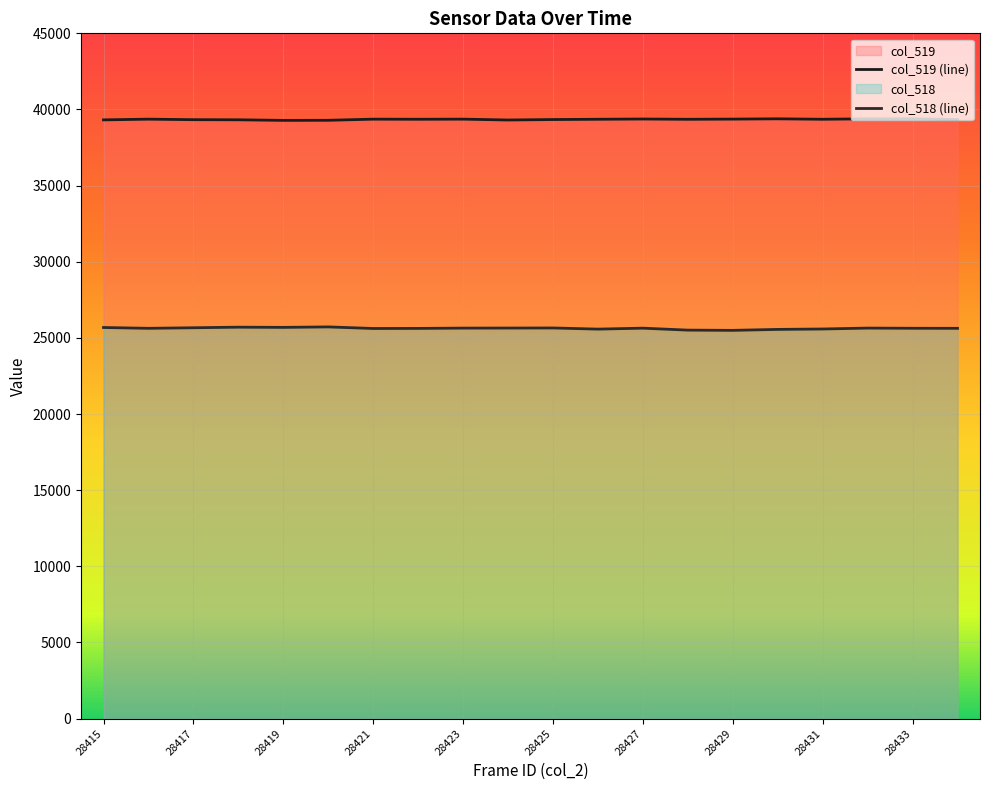

In col_519, how many points are lower than both neighbors (excluding endpoints)?

5